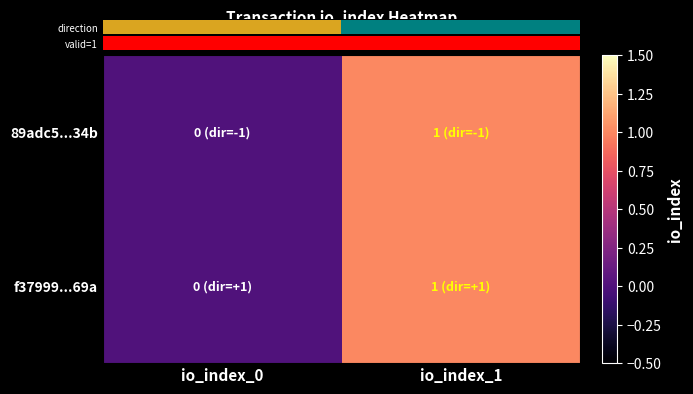

How many distinct data groups are displayed?

2